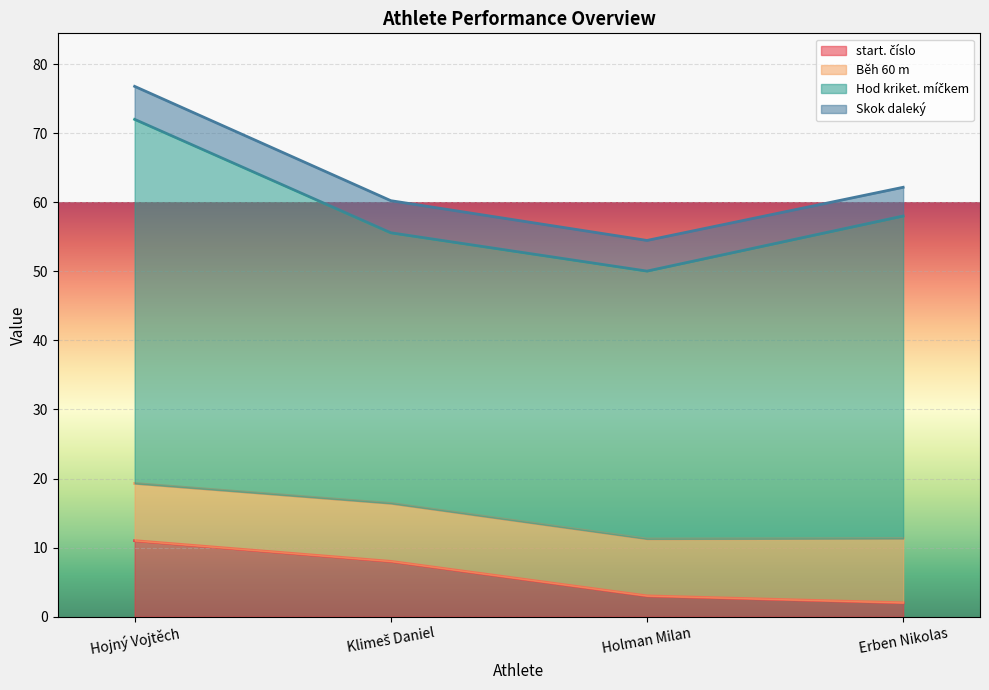

At which category is the sum across all series the highest?

Hojný Vojtěch